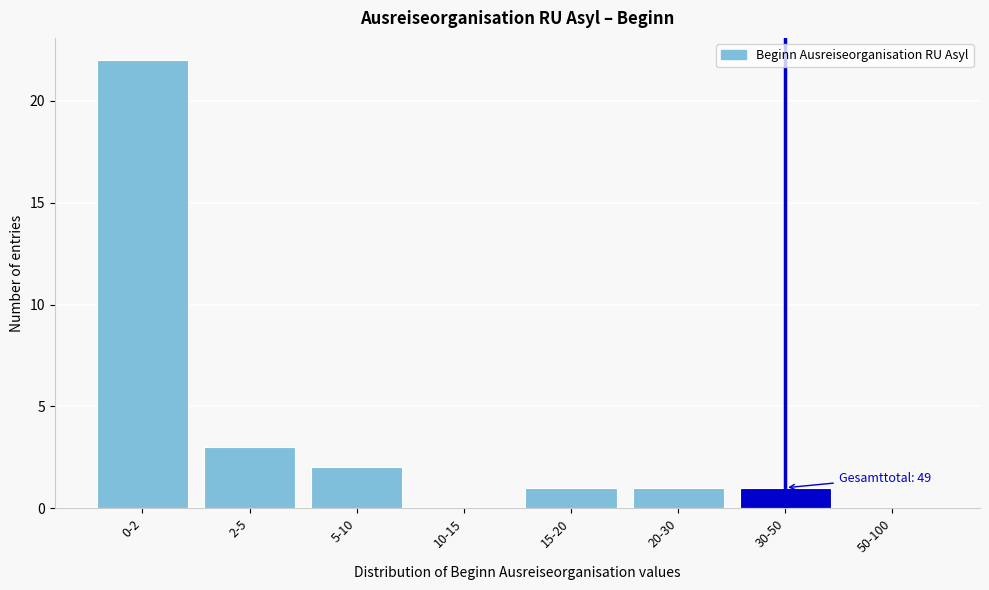

Reading left to right, transcribe all the data shown in this chart.

0-2=22	2-5=3	5-10=2	10-15=0	15-20=1	20-30=1	30-50=1	50-100=0